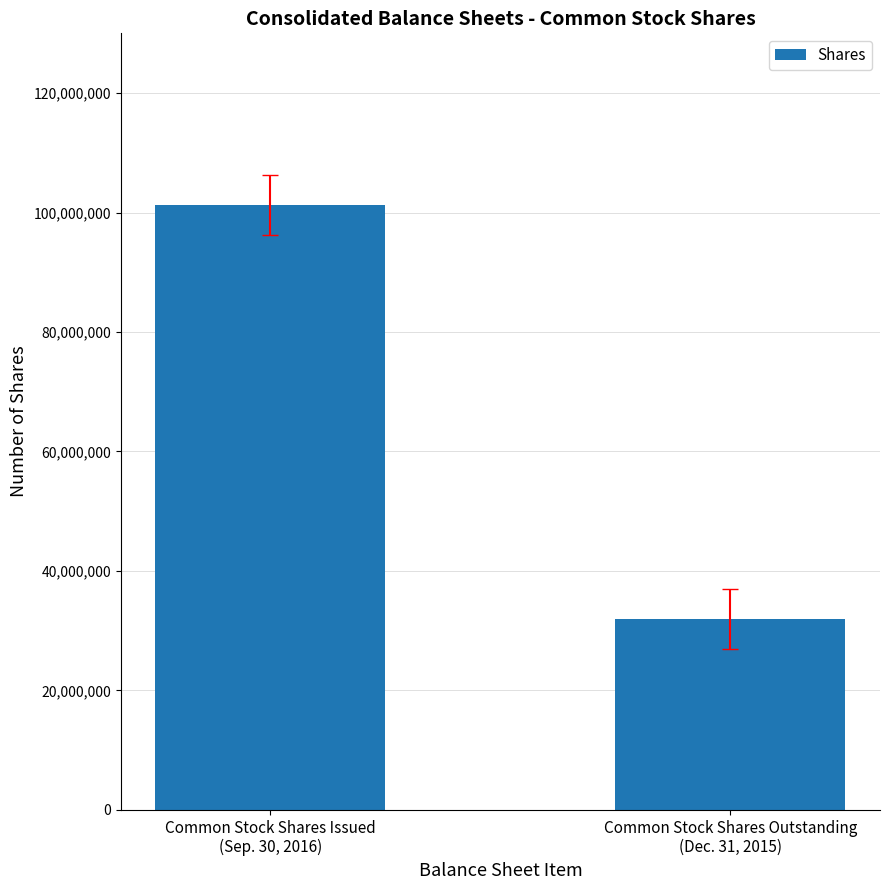

How many values are below 101313750?

1